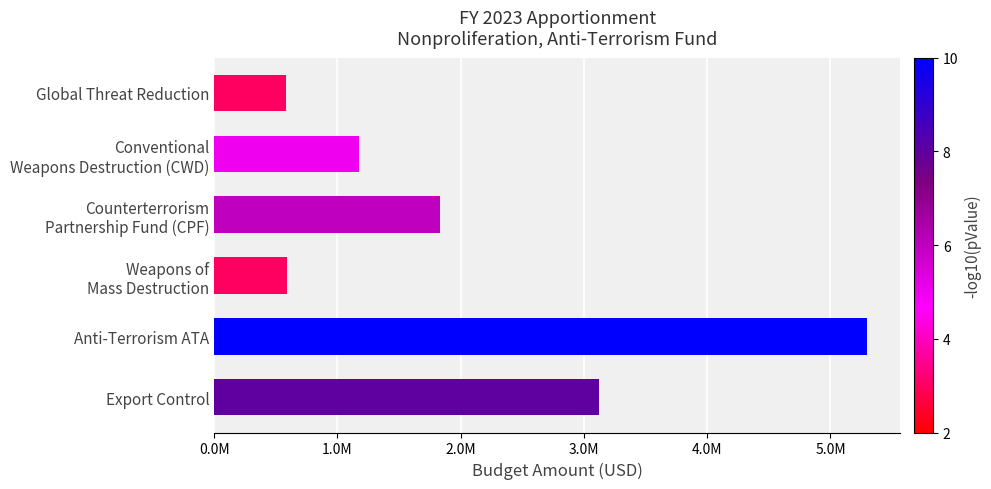

Are the bars horizontal?

Yes